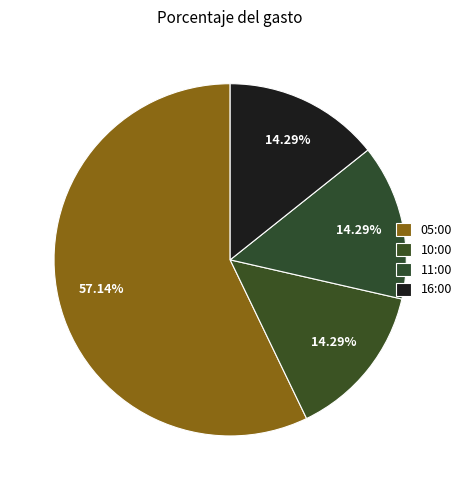

Count the number of slices in the pie.

4